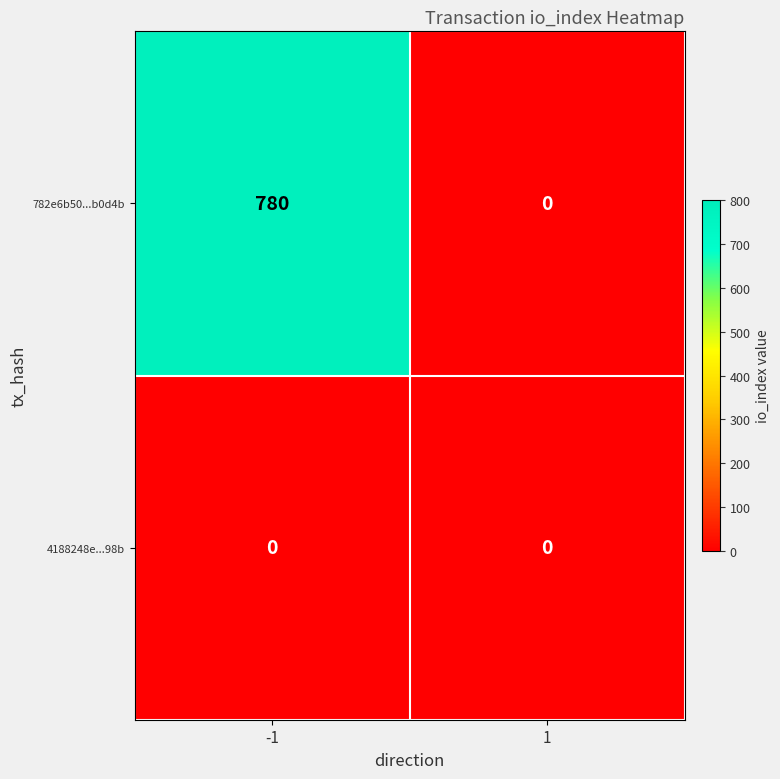

What is the difference between the highest and lowest values at -1?

780